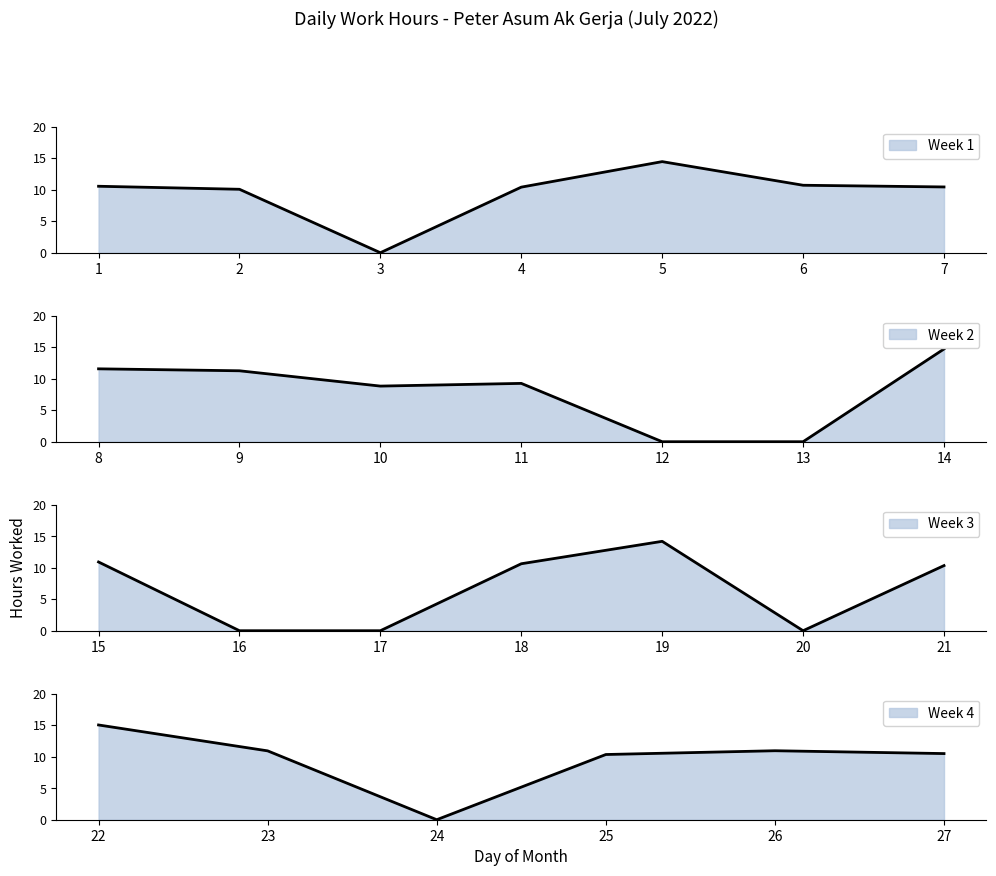

How many values exceed 10?

18